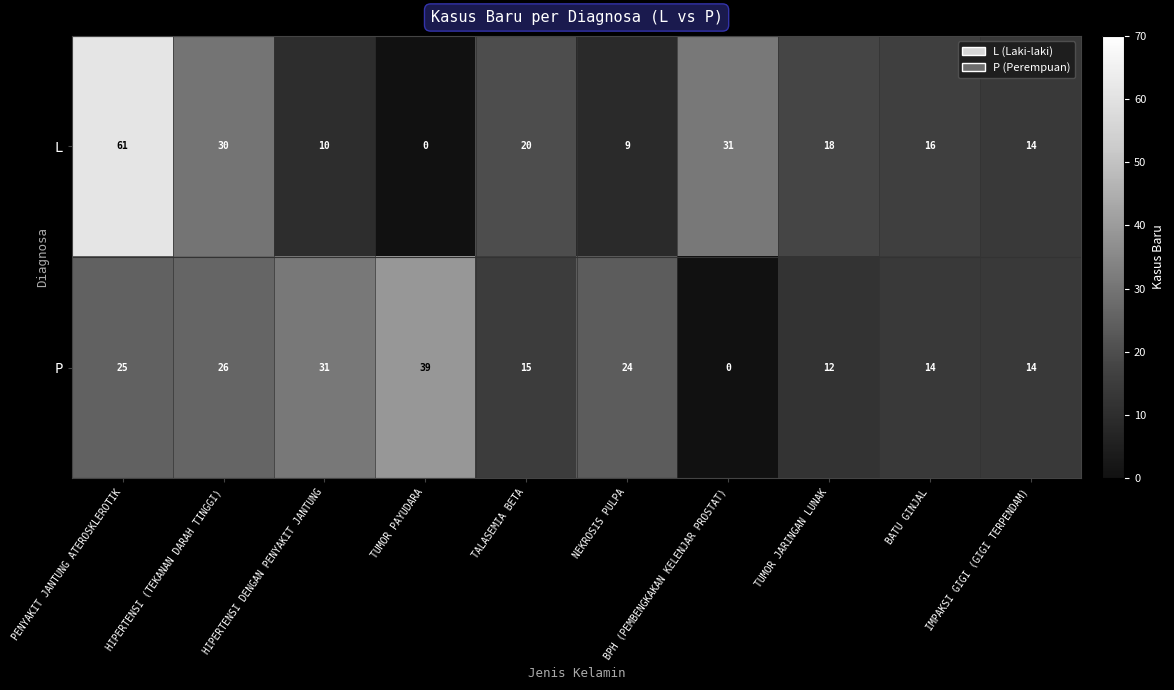

What is the difference between the maximum and minimum values in the L series?

61